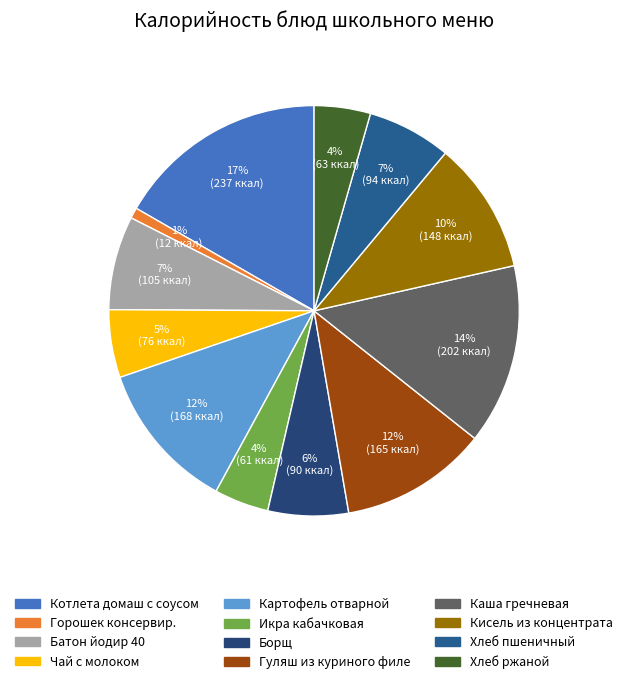

To the nearest percent, what is the combined percentage of Картофель отварной and Котлета домаш с соусом?

29%